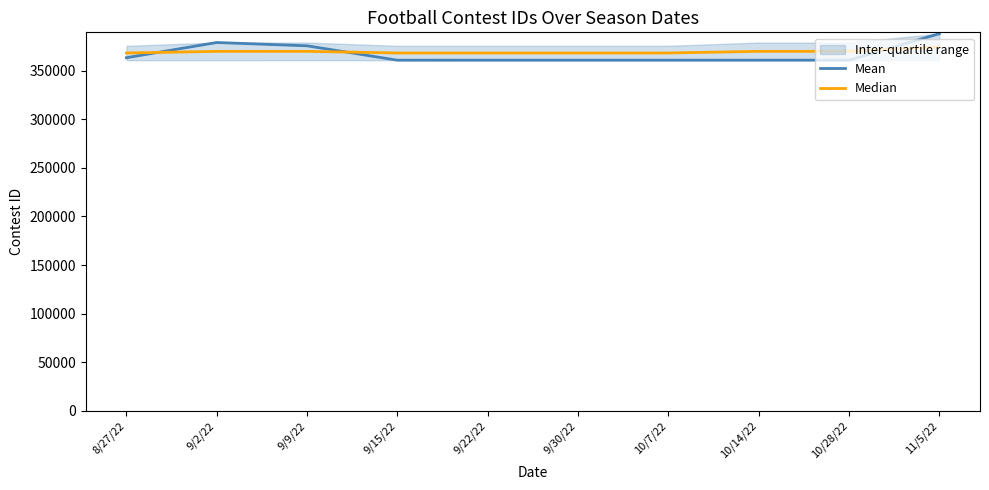

In Mean, how many points are higher than both neighbors (excluding endpoints)?

1